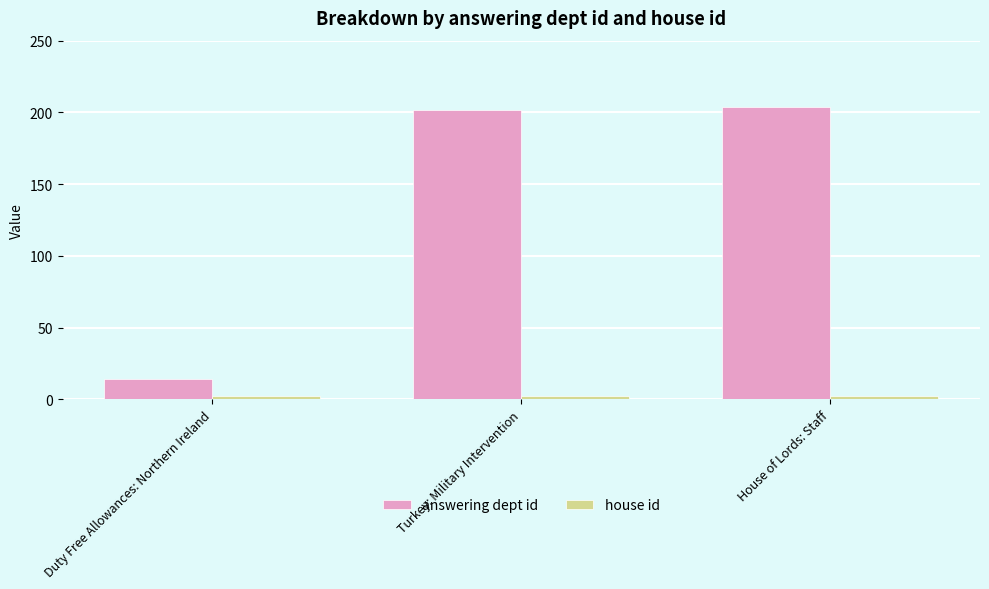

What is the difference between the maximum and minimum values in the answering dept id series?

190